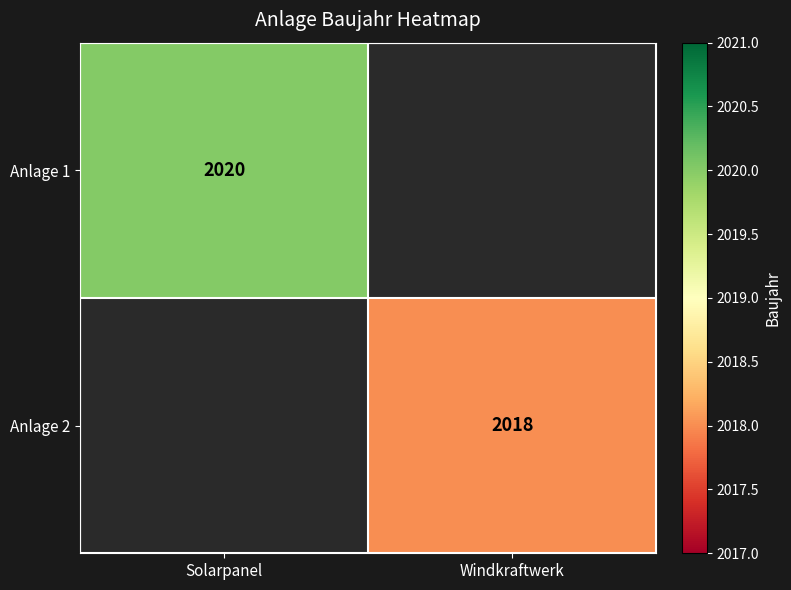

At how many categories does at least one series exceed 2019?

1